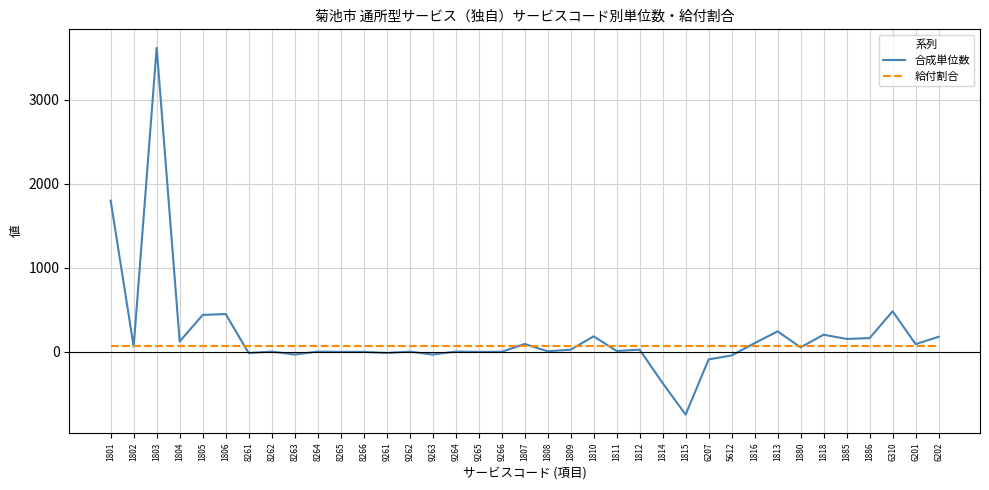

Which category has the highest value across all series?

1803